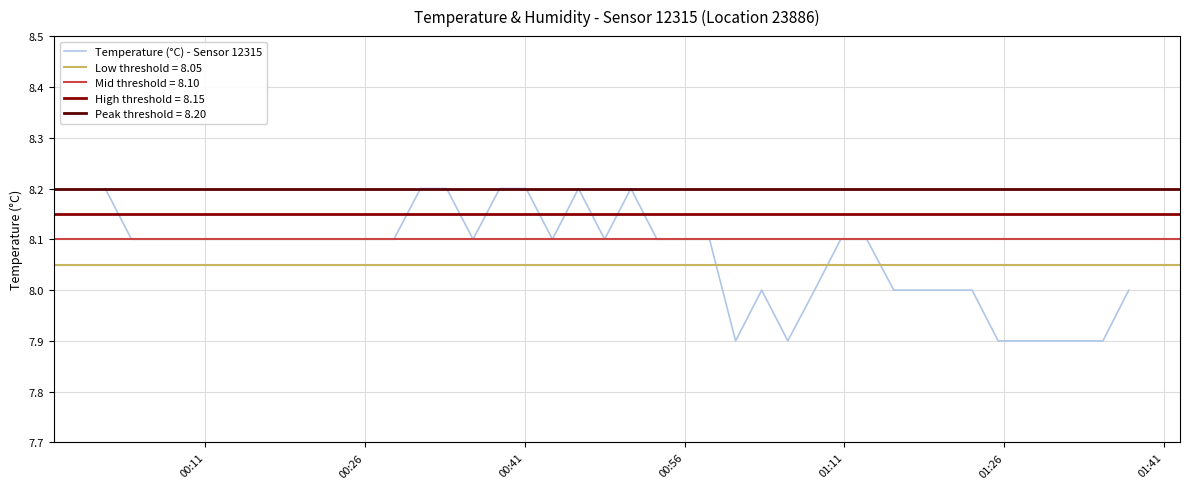

How many lines are shown in the chart?

1